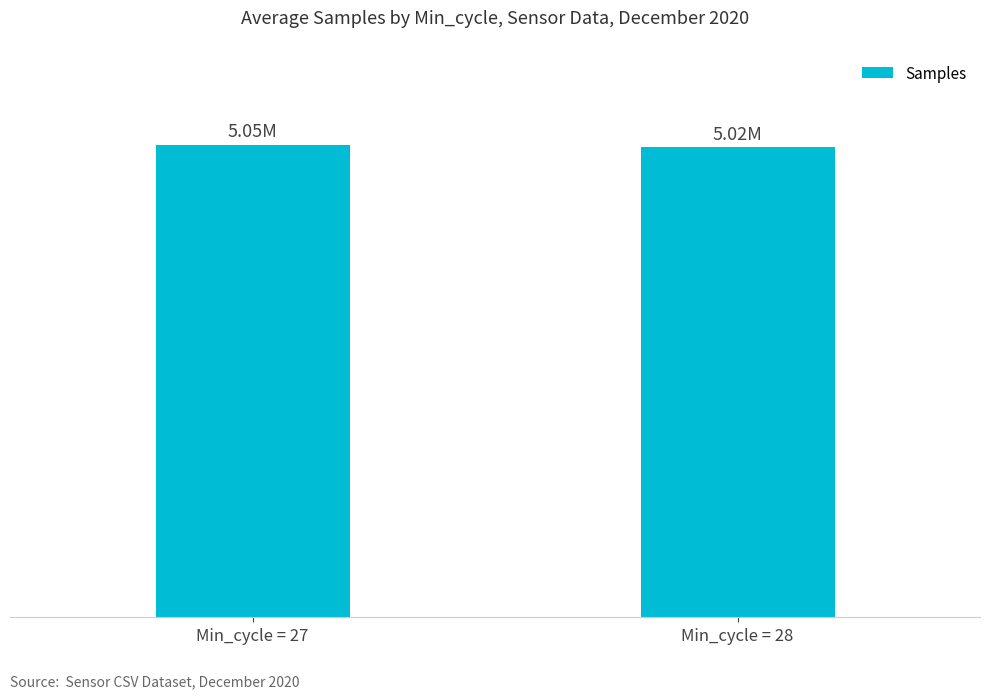

Where is the data nearest to the value 5035486?

Min_cycle = 28